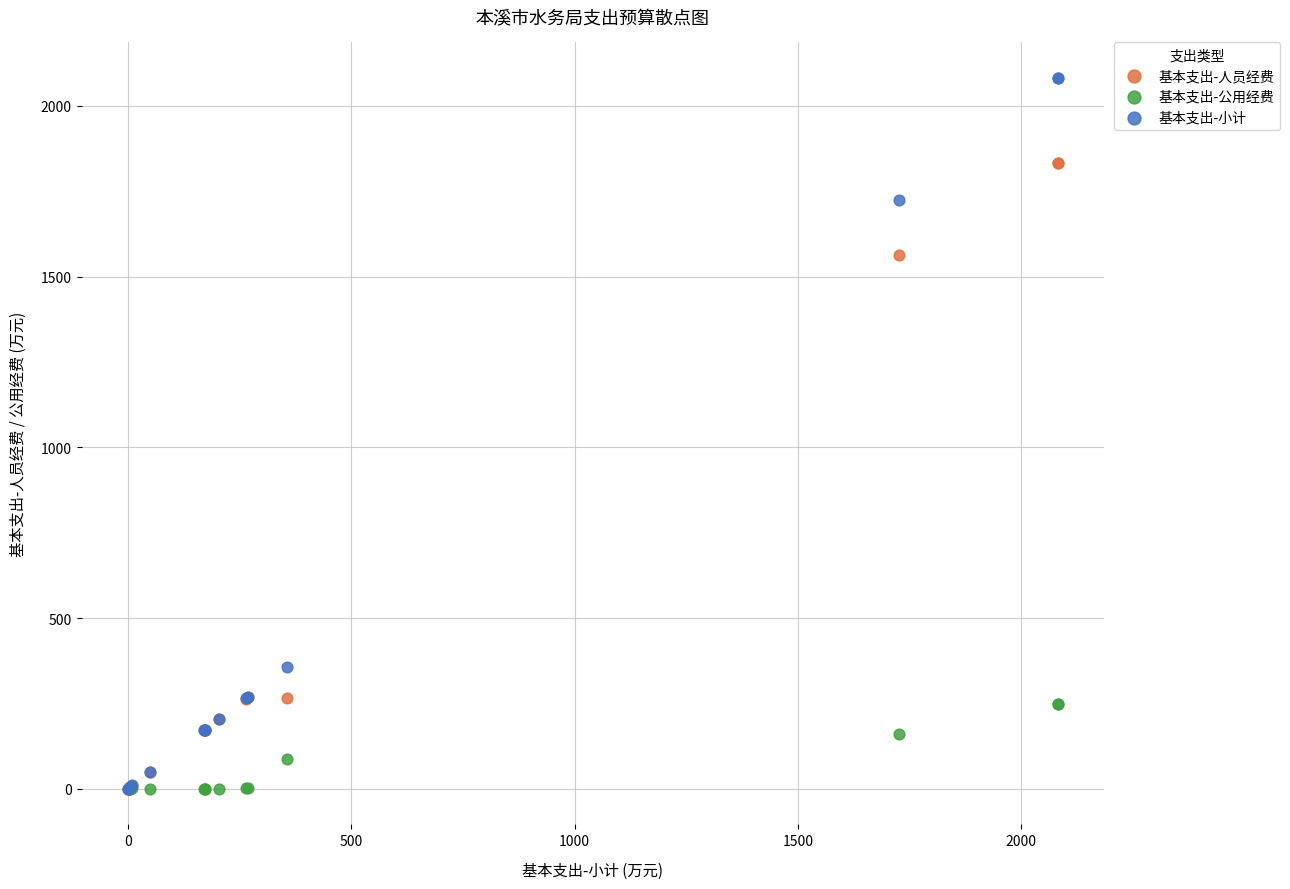

In the 基本支出-小计 series, what Y value is closest to 1041?

1725.7